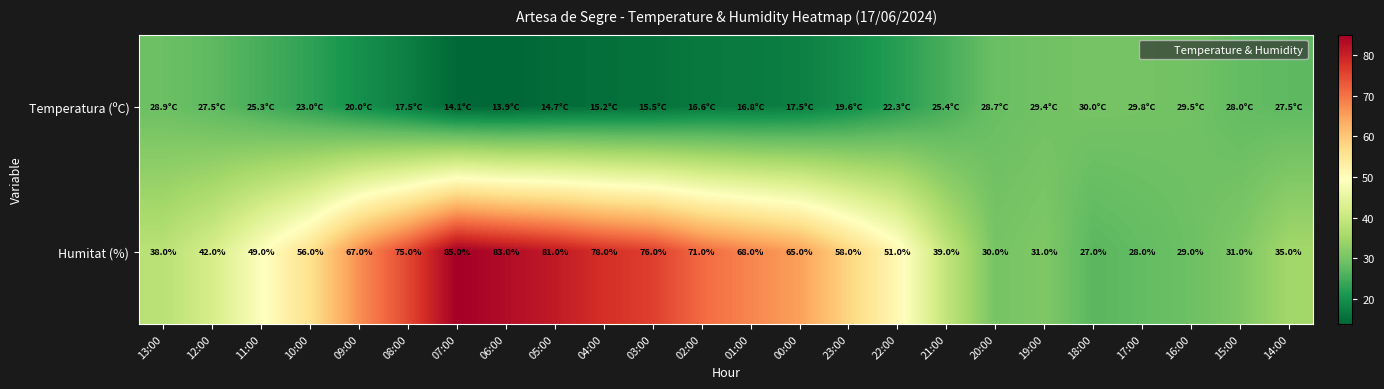

What is the average value of the Humitat (%) series?

53.9